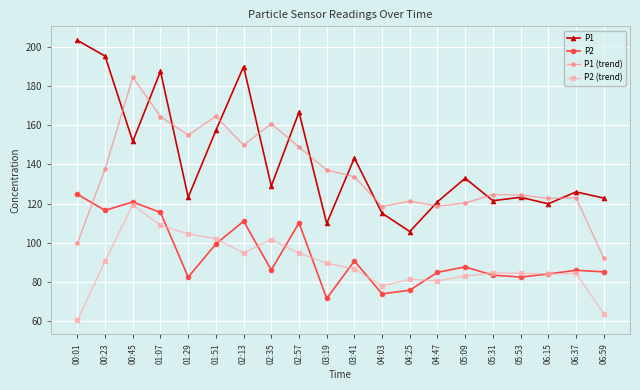

In P1 (trend), how many points are lower than both neighbors (excluding endpoints)?

5